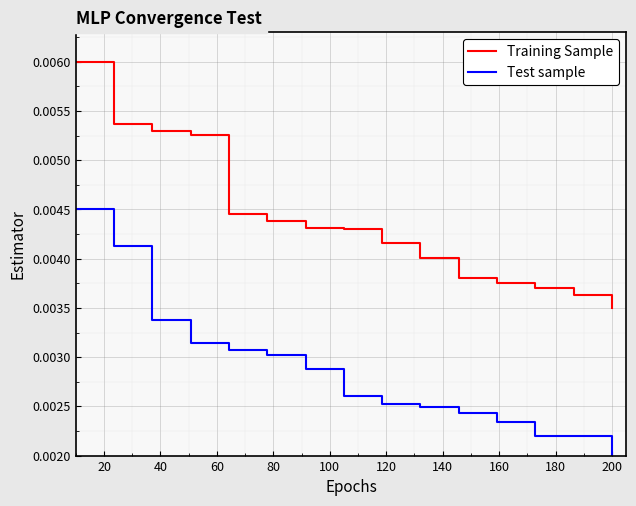

List the series in order of their peak value, lowest first.

Test sample, Training Sample